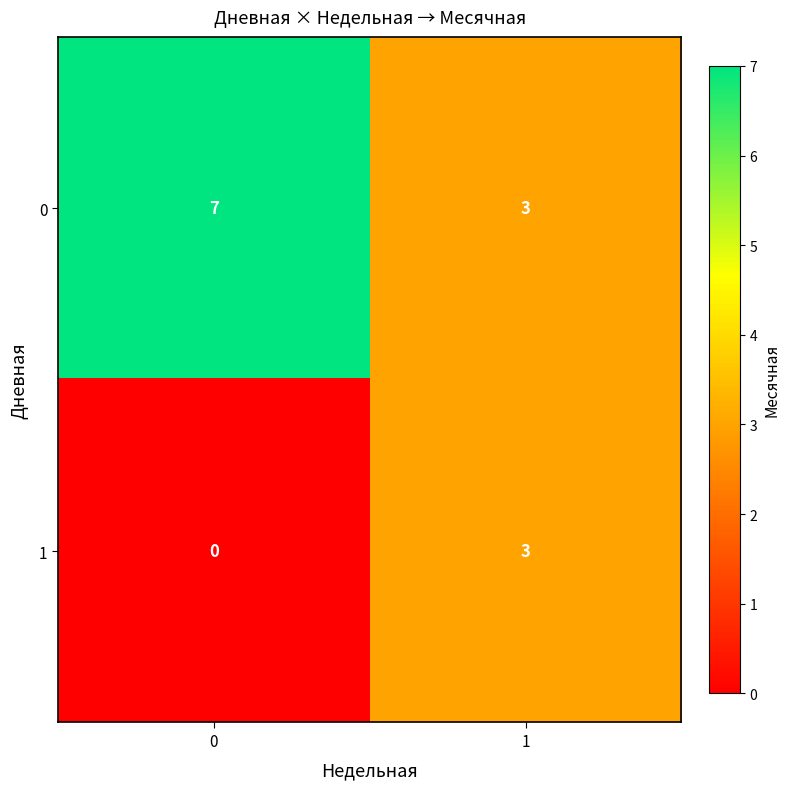

Reading left to right, list all the values displayed in this chart.

0: 0=7	1=3
1: 0=0	1=3